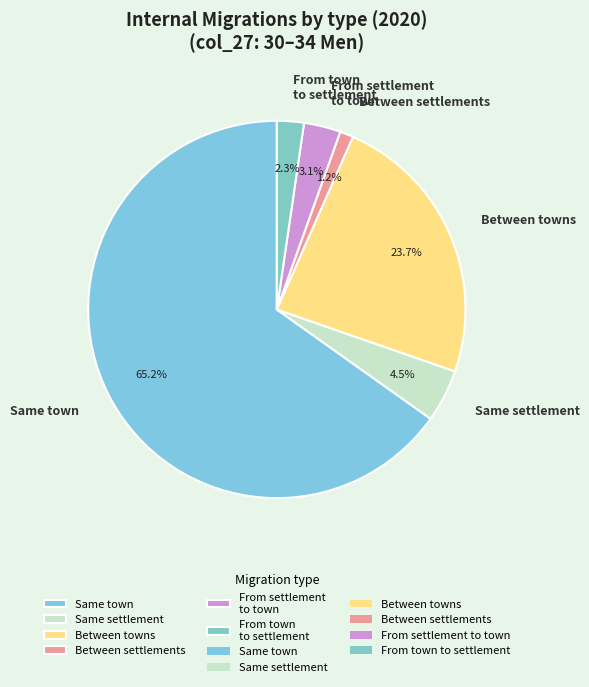

To the nearest percent, what is the difference between the Same town and Same settlement slice percentages?

61%